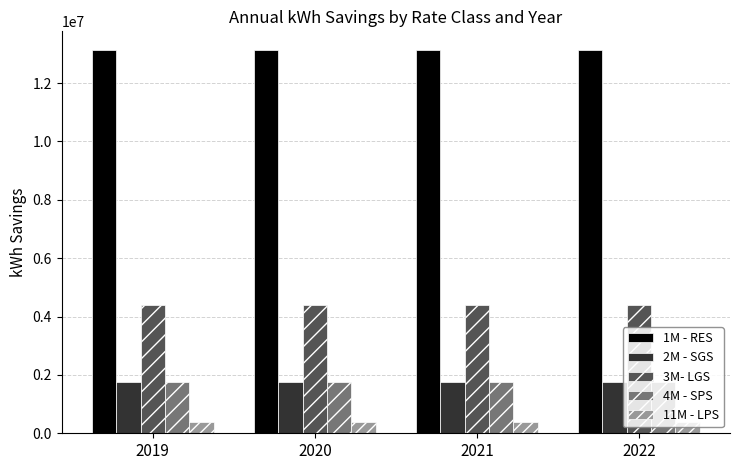

What are all the series names shown in the legend?

1M - RES, 2M - SGS, 3M- LGS, 4M - SPS, 11M - LPS